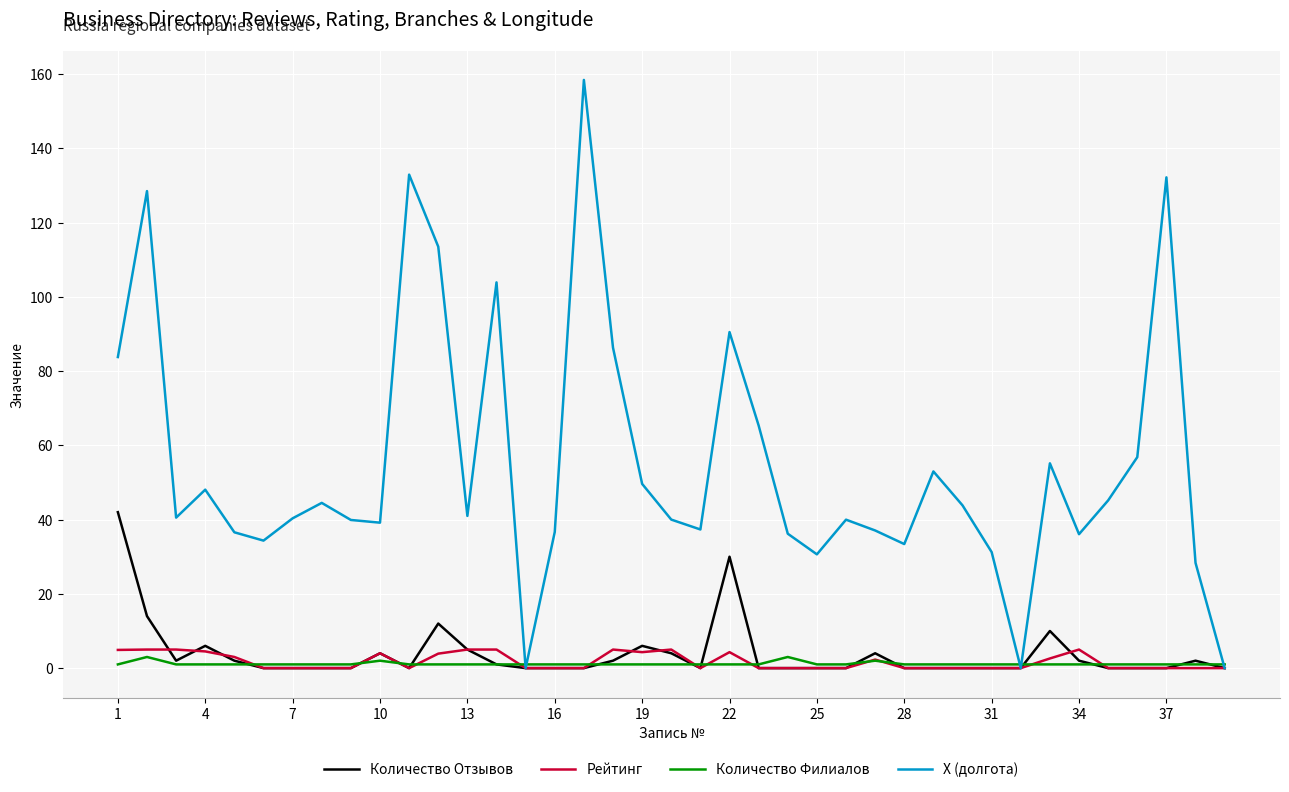

What is the maximum value for Рейтинг?

5.0